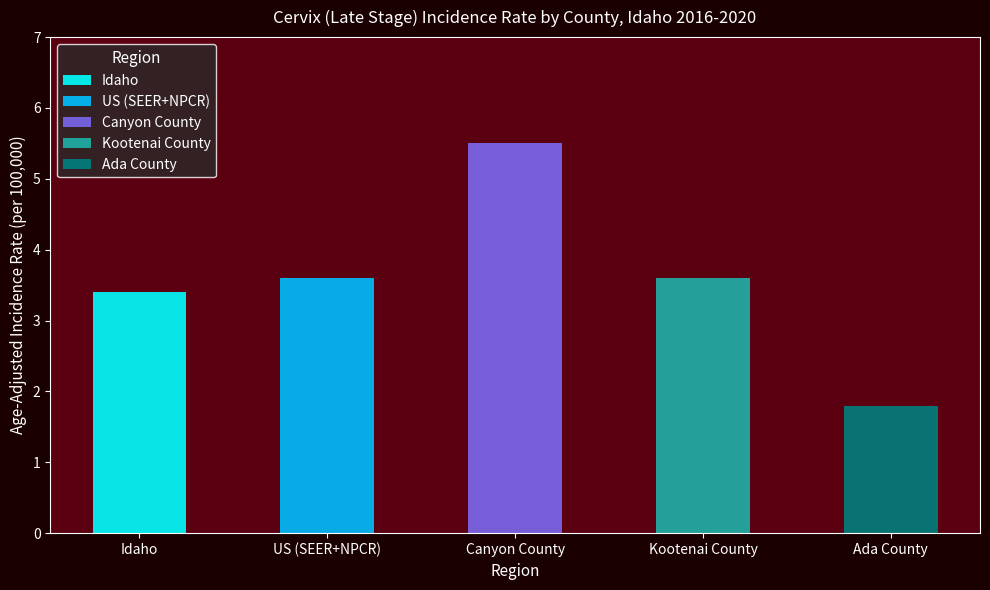

What is the average value?

3.6